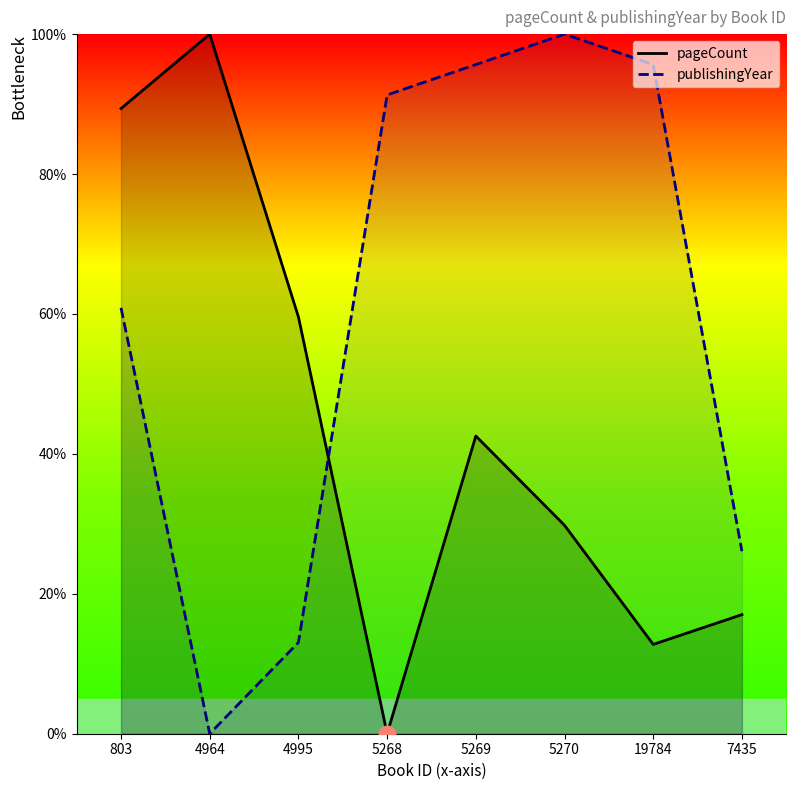

What is the total value across all series at 19784?

108.4